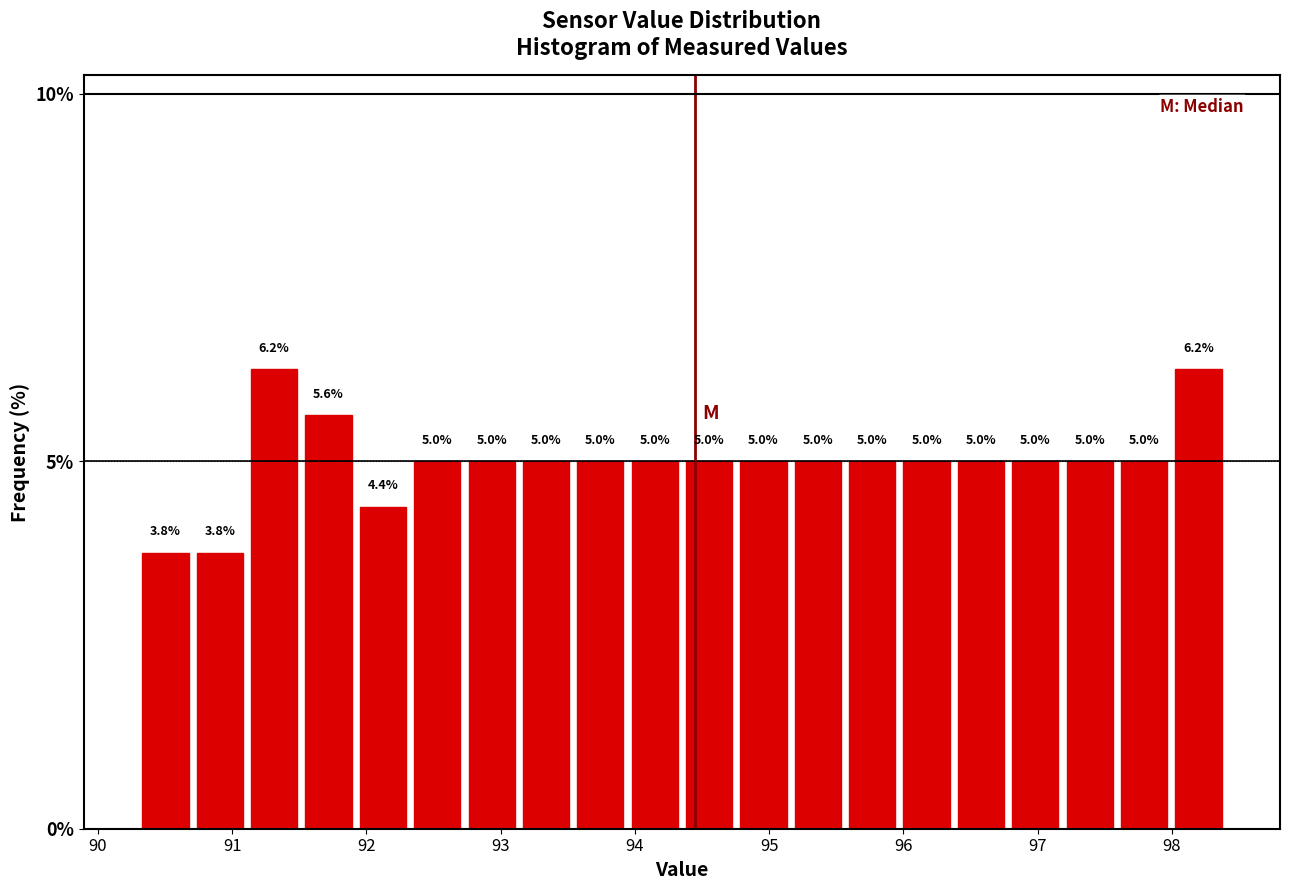

Reading left to right, list every bar in this chart as the range it spans on the x-axis followed by its height. The bar edges are not printed on the chart, so give them approximately, as read against the axis.

90.3 to 90.7: 3.8
90.7 to 91.1: 3.8
91.1 to 91.5: 6.2
91.5 to 91.9: 5.6
91.9 to 92.3: 4.4
92.3 to 92.7: 5.0
92.7 to 93.1: 5.0
93.1 to 93.5: 5.0
93.5 to 93.9: 5.0
93.9 to 94.4: 5.0
94.4 to 94.8: 5.0
94.8 to 95.2: 5.0
95.2 to 95.6: 5.0
95.6 to 96.0: 5.0
96.0 to 96.4: 5.0
96.4 to 96.8: 5.0
96.8 to 97.2: 5.0
97.2 to 97.6: 5.0
97.6 to 98.0: 5.0
98.0 to 98.4: 6.2